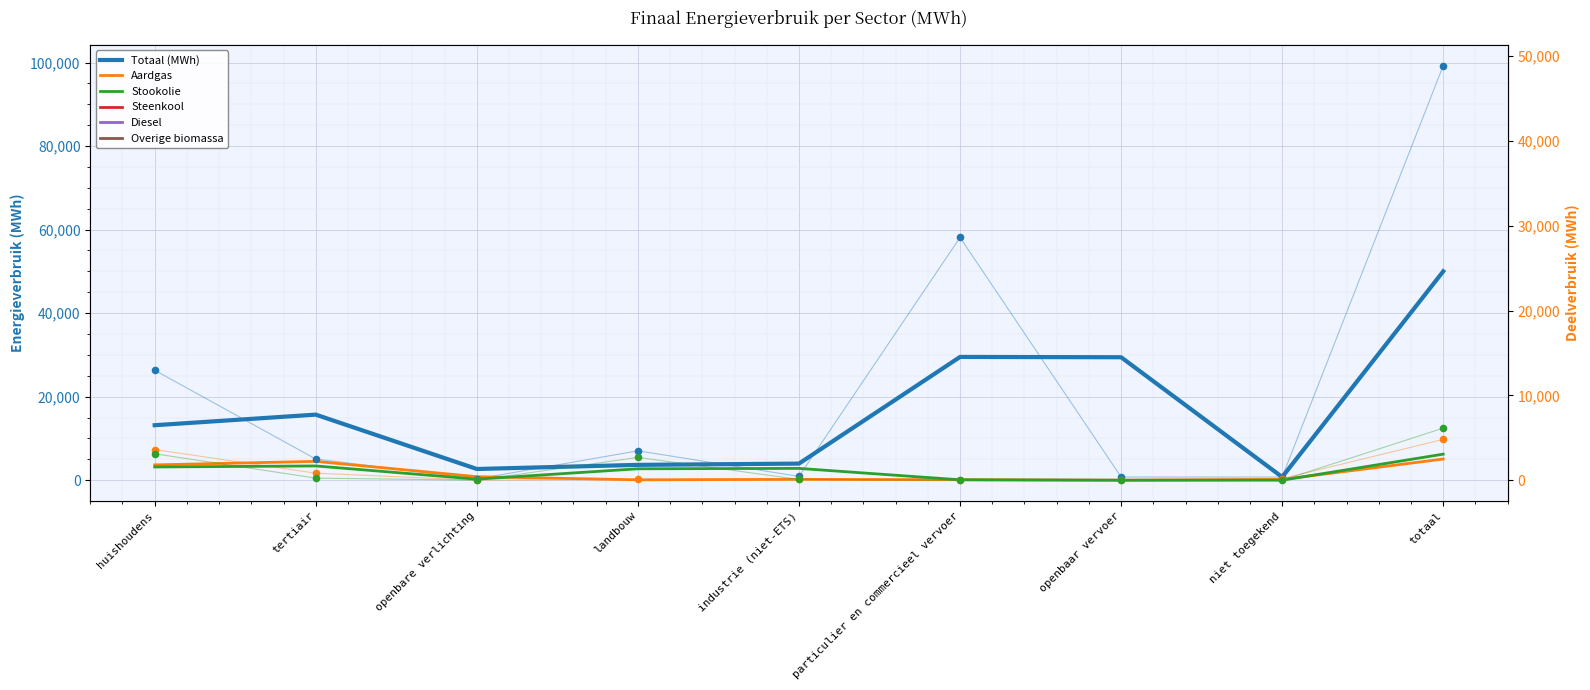

What is the total value across all series at particulier en commercieel vervoer?

53808.4